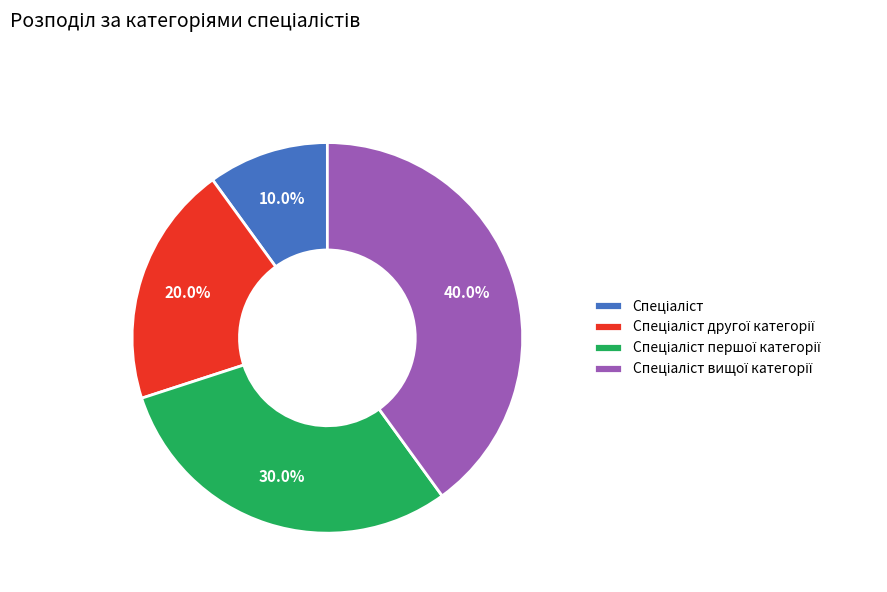

Is there a majority slice in this chart?

No